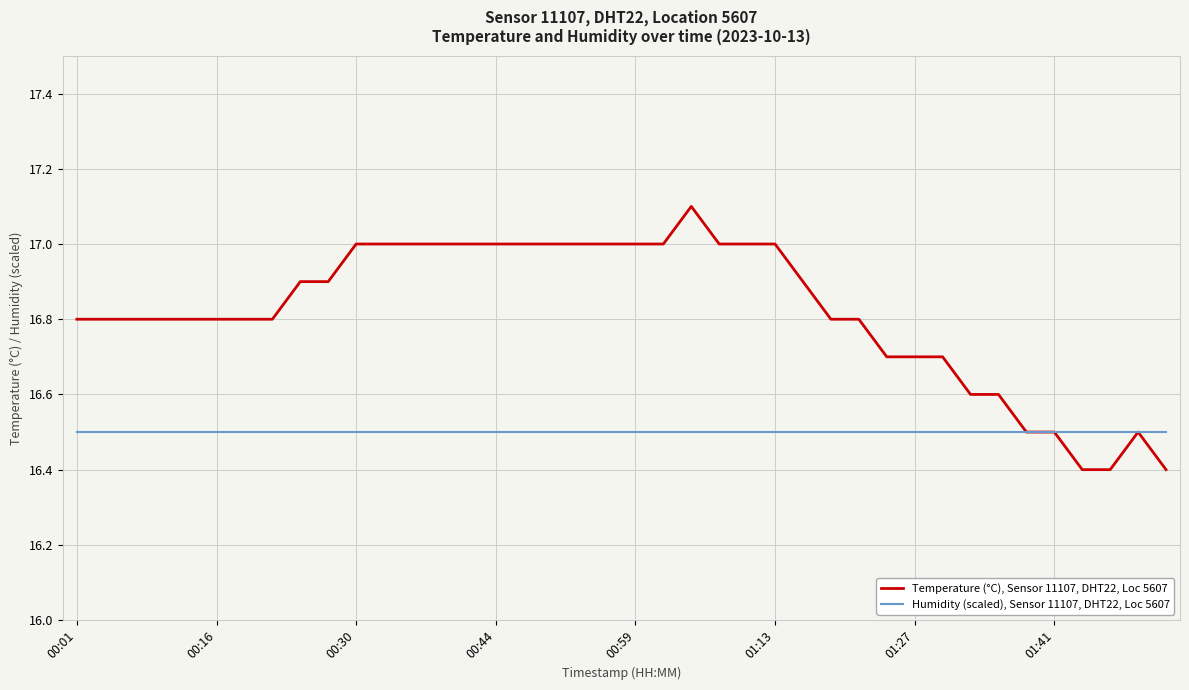

Which series has the largest range (max minus min)?

Temperature (°C), Sensor 11107, DHT22, Loc 5607